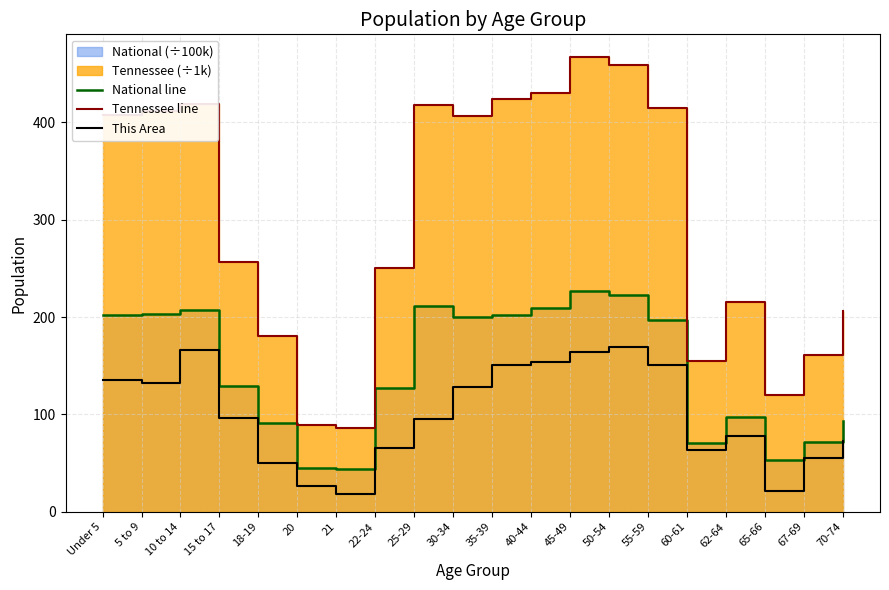

Rank the categories by This Area value from highest to lowest.

50-54, 10 to 14, 45-49, 40-44, 35-39, 55-59, Under 5, 5 to 9, 30-34, 15 to 17, 25-29, 62-64, 70-74, 22-24, 60-61, 67-69, 18-19, 20, 65-66, 21